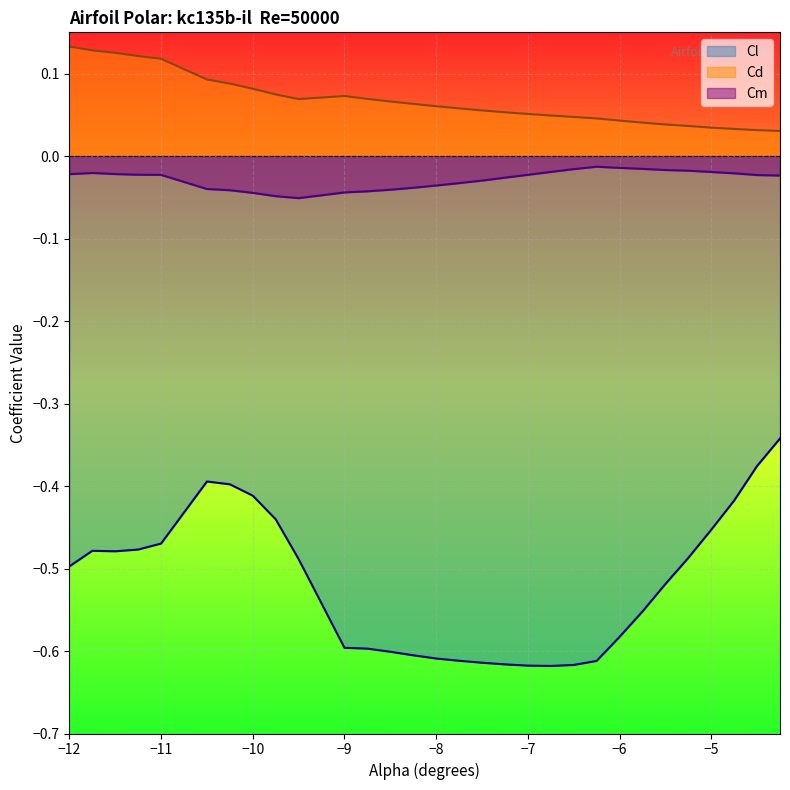

Which series has the widest spread of values?

Cl